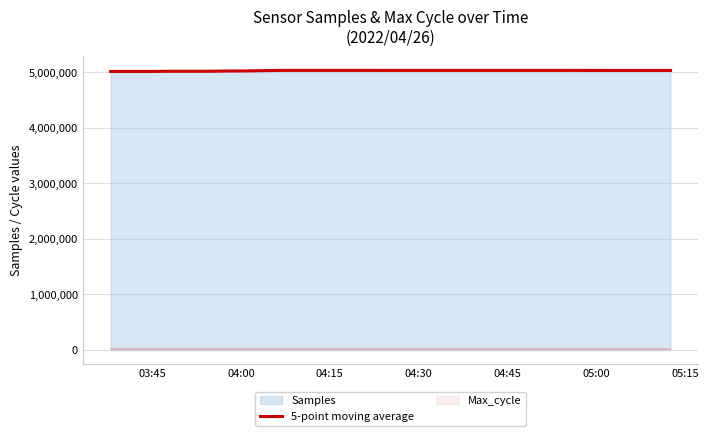

What is the sum of all values?

201247845.0